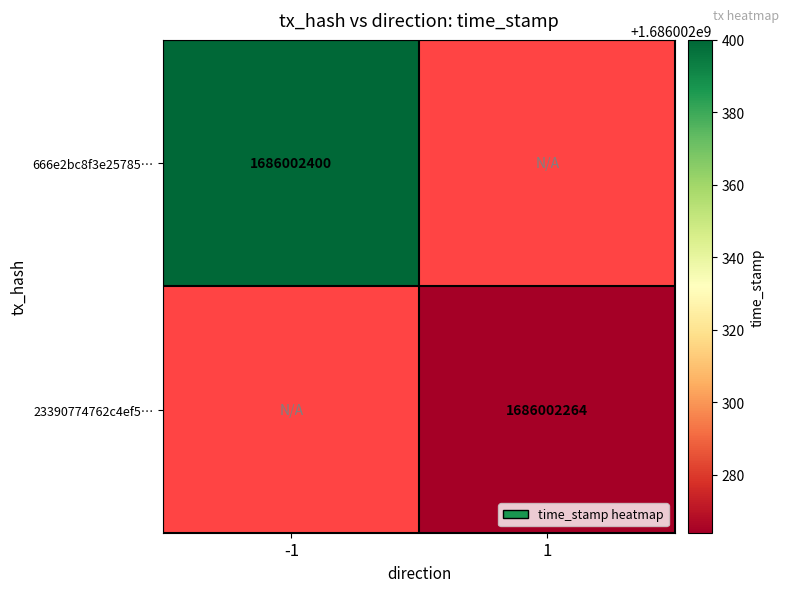

At how many categories does at least one series exceed 1462576879?

2